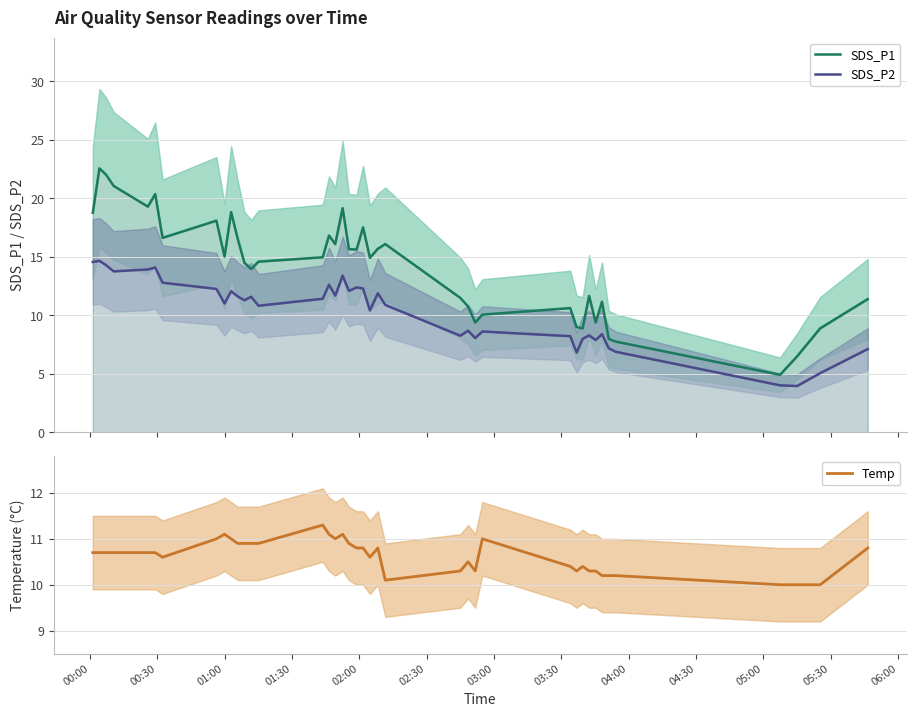

Which series has the widest spread of values?

SDS_P1